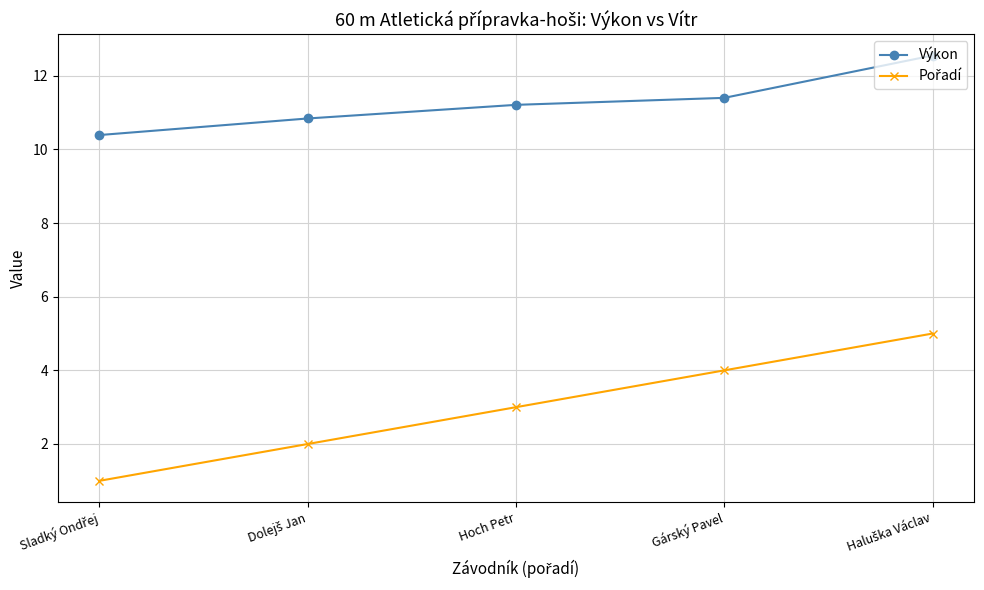

What is the spread (max minus min) of values at Hoch Petr?

8.2